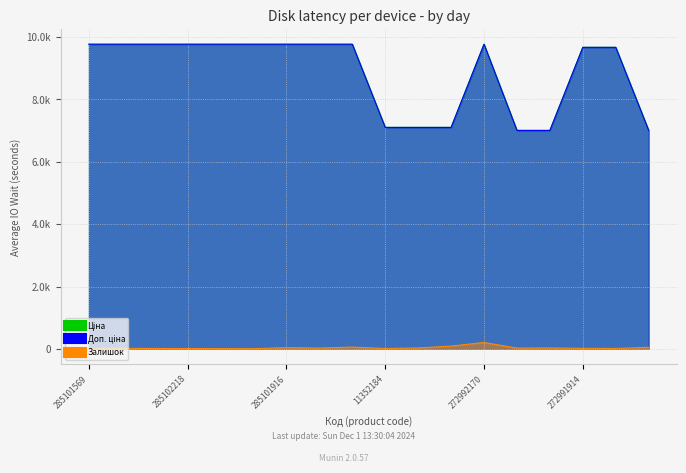

Reading left to right, list all the values displayed in this chart.

Ціна: 9764.4	9764.4	9764.4	9764.4	9764.4	9764.4	9764.4	9764.4	9764.4	7098.8	7098.8	7098.8	9764.4	7002.7	7002.7	9664.7	9664.7	7002.7
Доп. ціна: 9764.4	9764.4	9764.4	9764.4	9764.4	9764.4	9764.4	9764.4	9764.4	7098.8	7098.8	7098.8	9764.4	7002.7	7002.7	9664.7	9664.7	7002.7
Залишок: 18.0	16.0	14.0	12.0	10.0	7.0	42.0	28.0	58.0	15.0	32.0	90.0	206.0	27.0	32.0	19.0	14.0	52.0